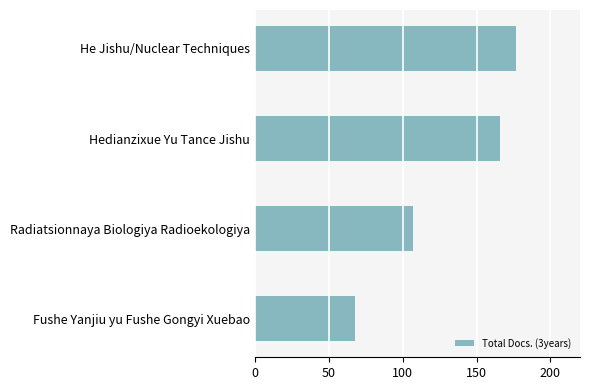

What is the change in value from Hedianzixue Yu Tance Jishu to Fushe Yanjiu yu Fushe Gongyi Xuebao?

-98